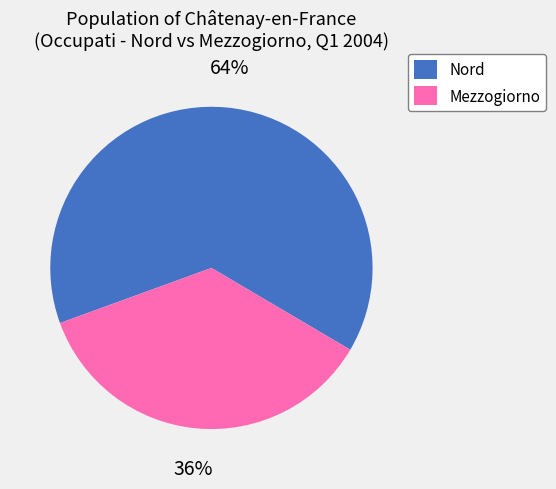

Rank the categories by value from highest to lowest.

Nord, Mezzogiorno